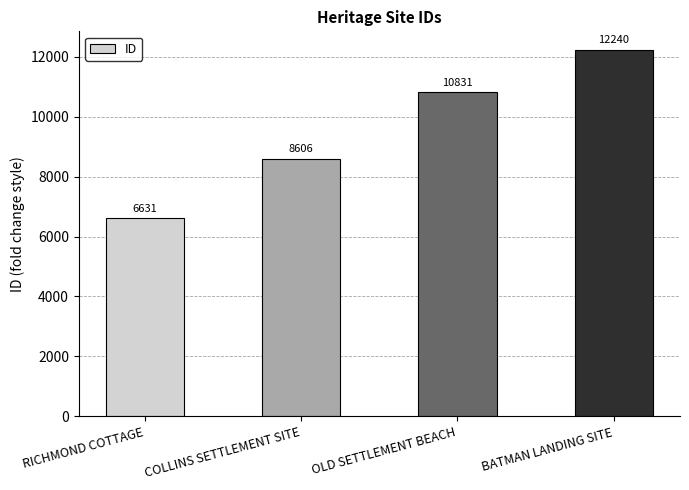

What is the change in value from RICHMOND COTTAGE to COLLINS SETTLEMENT SITE?

+1975